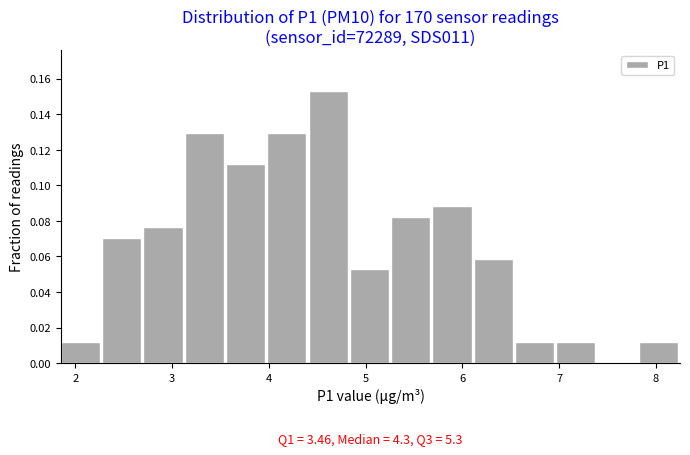

Over which range of the x-axis is the bar tallest?

4.4 to 4.8